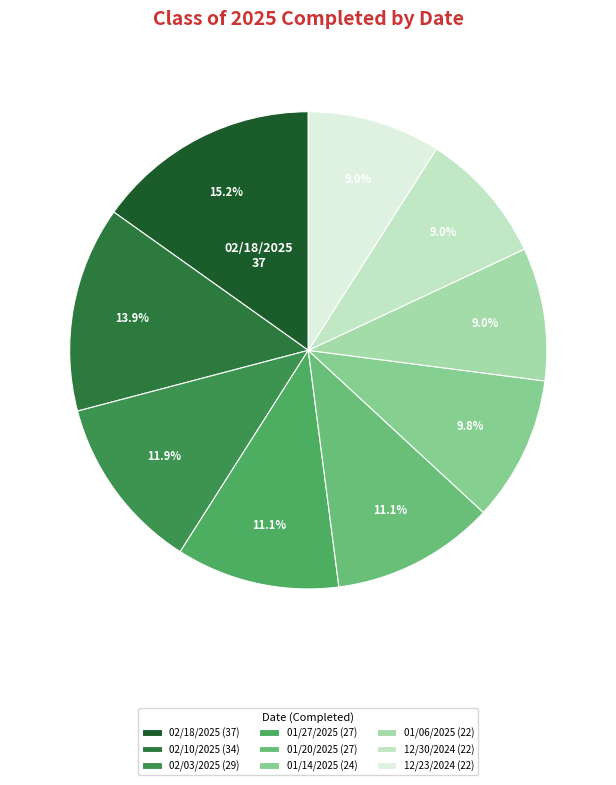

Combined, do 12/30/2024 and 01/14/2025 account for over 50%?

No